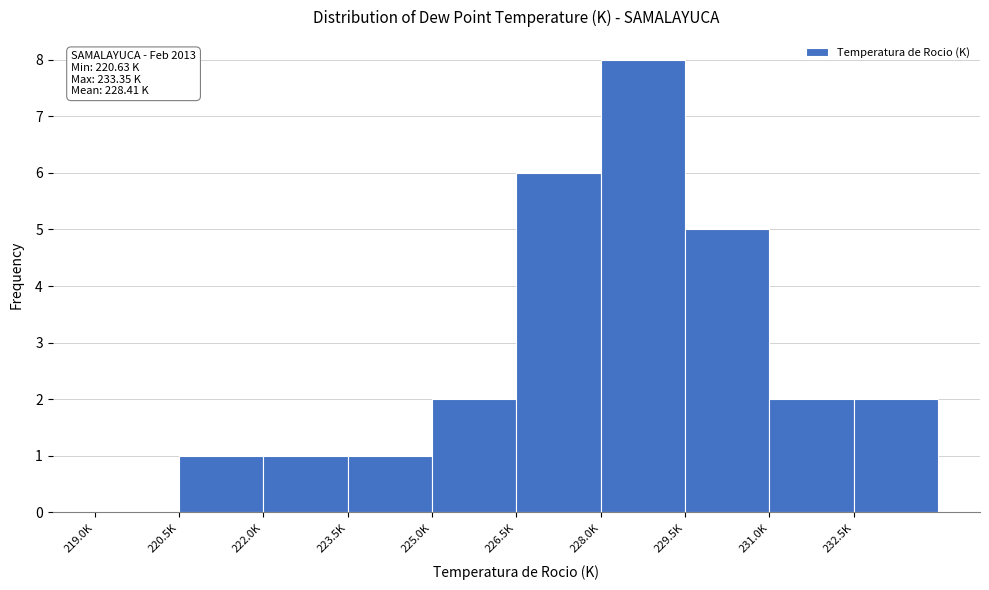

Reading right to left, transcribe all the data shown in this chart.

232.5K=2	231.0K=2	229.5K=5	228.0K=8	226.5K=6	225.0K=2	223.5K=1	222.0K=1	220.5K=1	219.0K=0